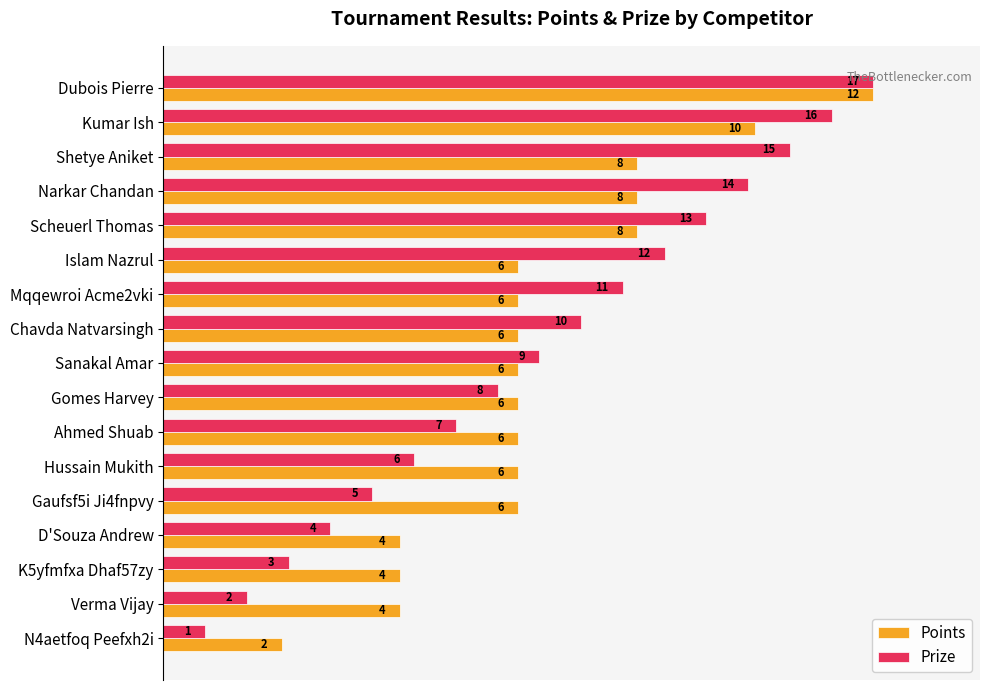

What are all the series names shown in the legend?

Points, Prize